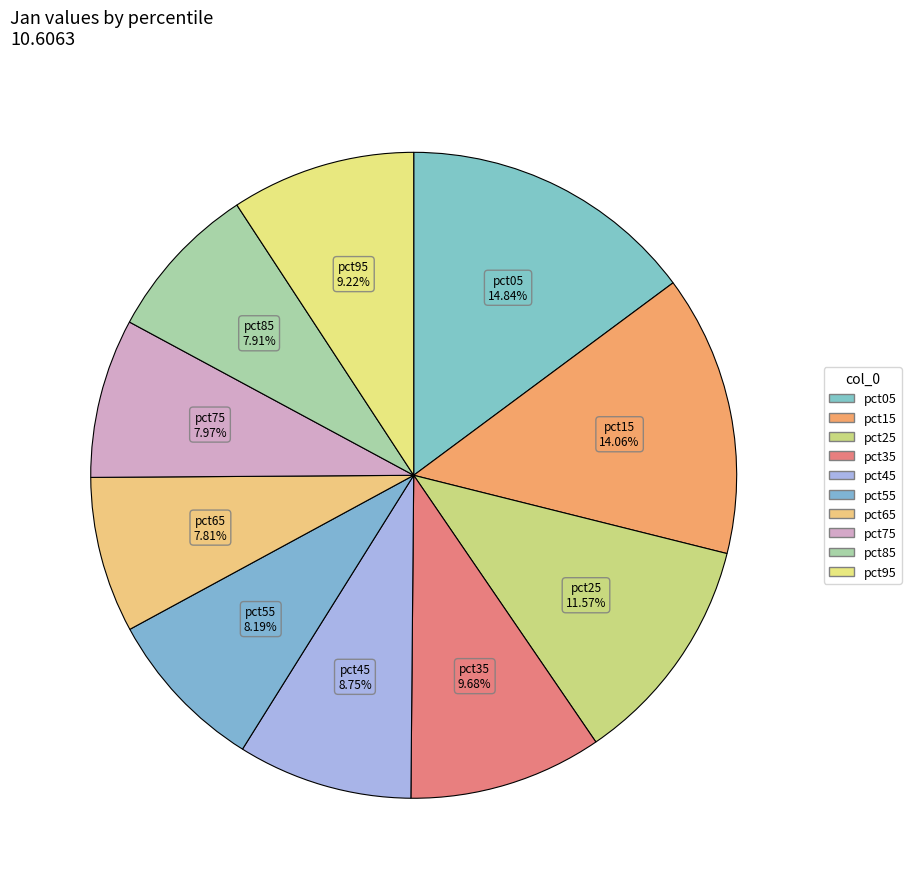

How many segments does this pie chart have?

10